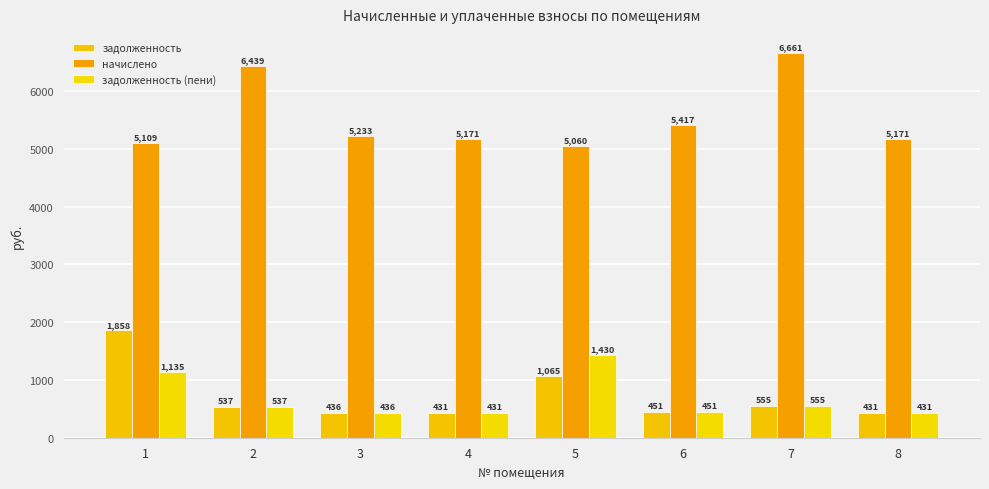

Read the начислено value at 4.

5171.0